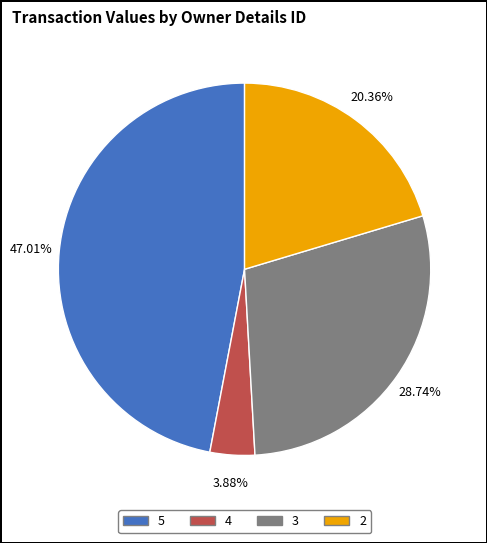

To the nearest percent, what is the difference between the largest and smallest slice percentages?

43%